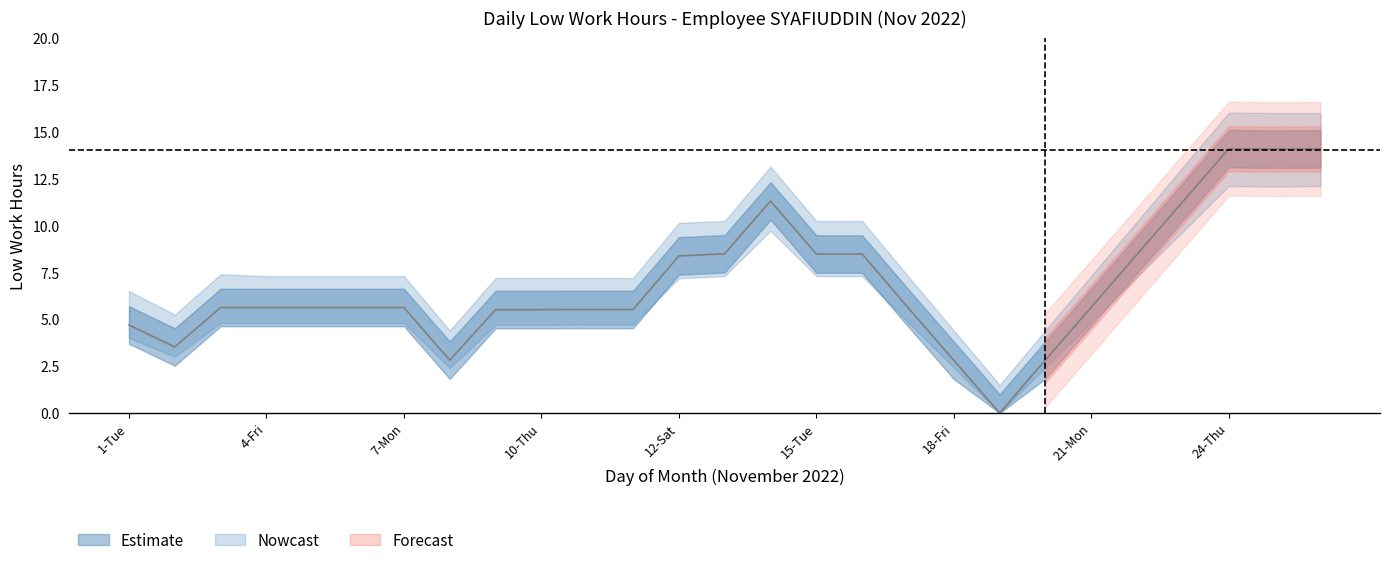

How many lines are shown in the chart?

3